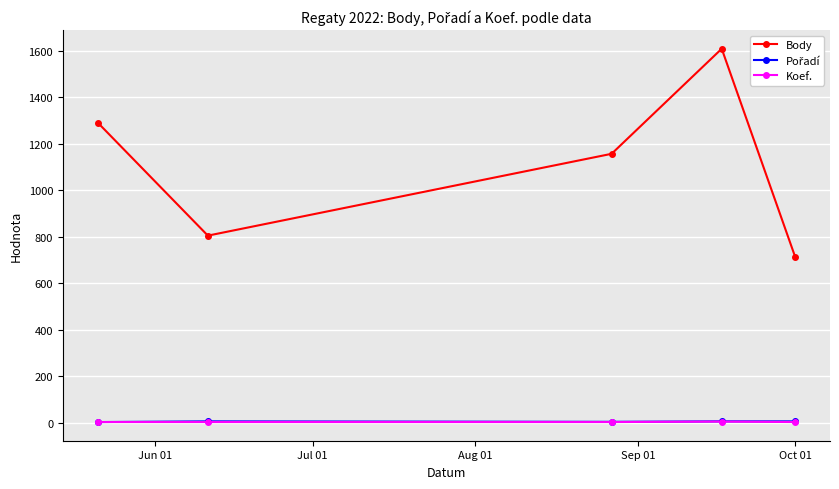

True or false: Body has more than 0 interior local peaks.

True